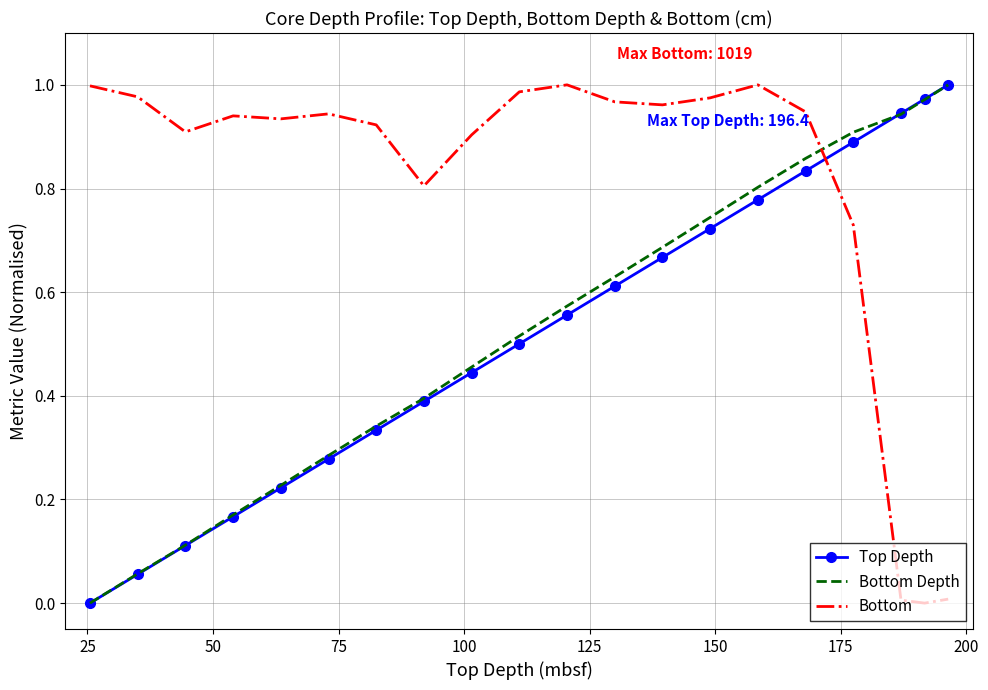

True or false: Top Depth and Bottom cross at least once.

True